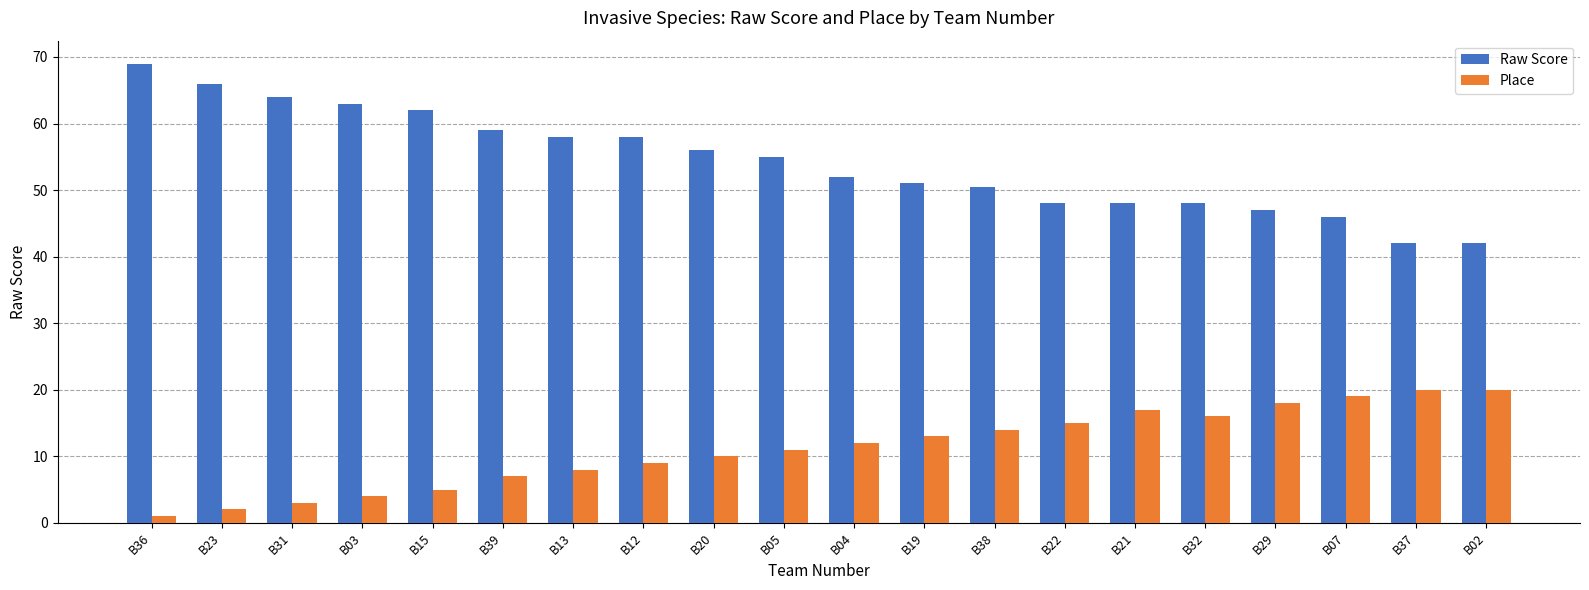

How many values in the Raw Score series are below 55?

10